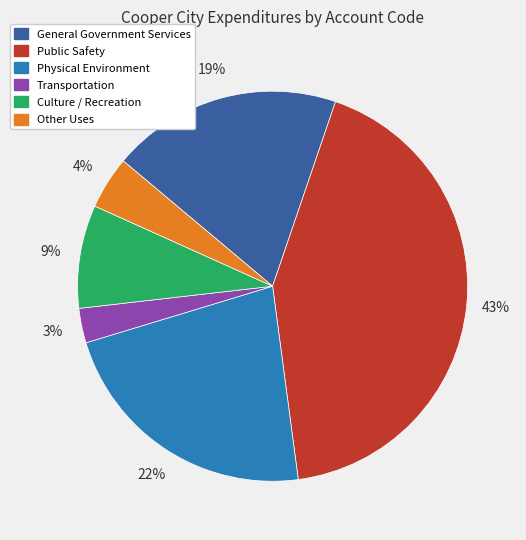

What is the smallest slice in the pie chart?

Transportation